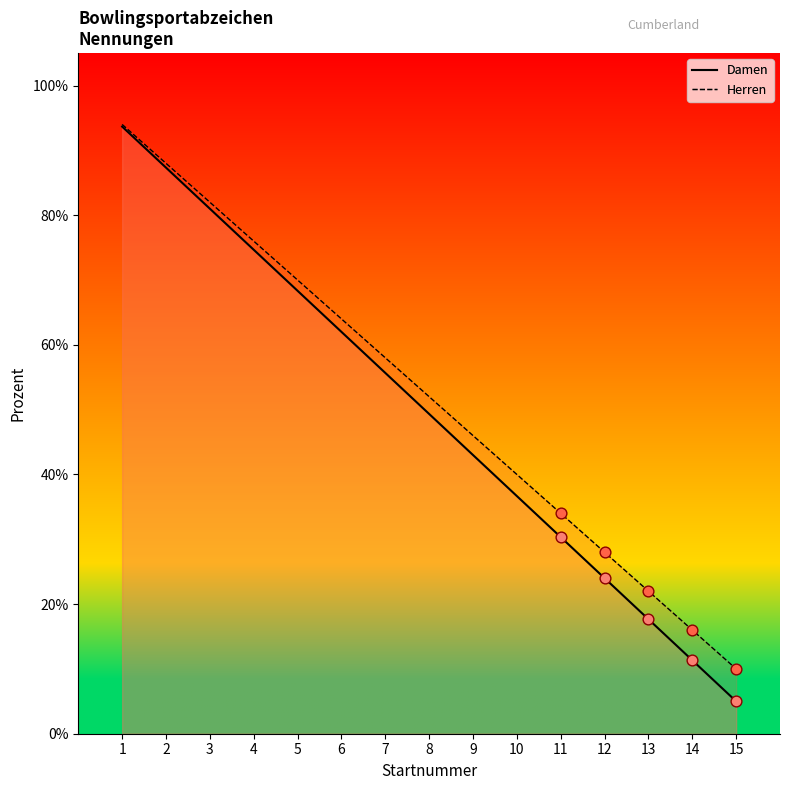

Which series reaches the minimum Y coordinate?

Damen